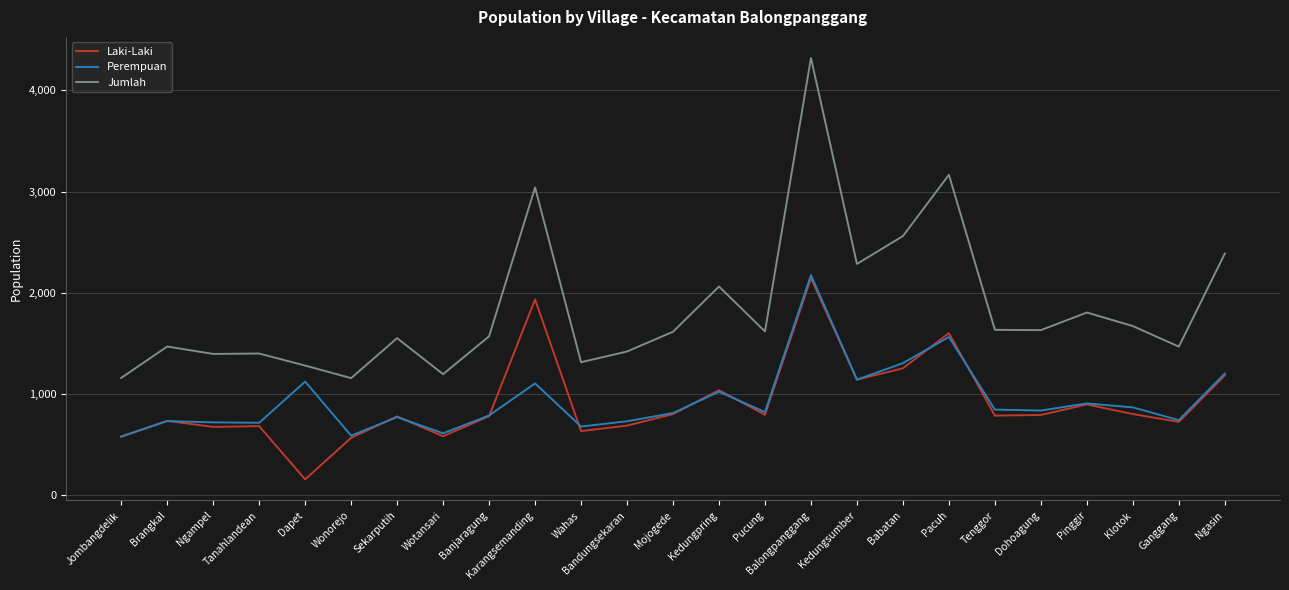

Where is Jumlah nearest to the value 2739?

Babatan